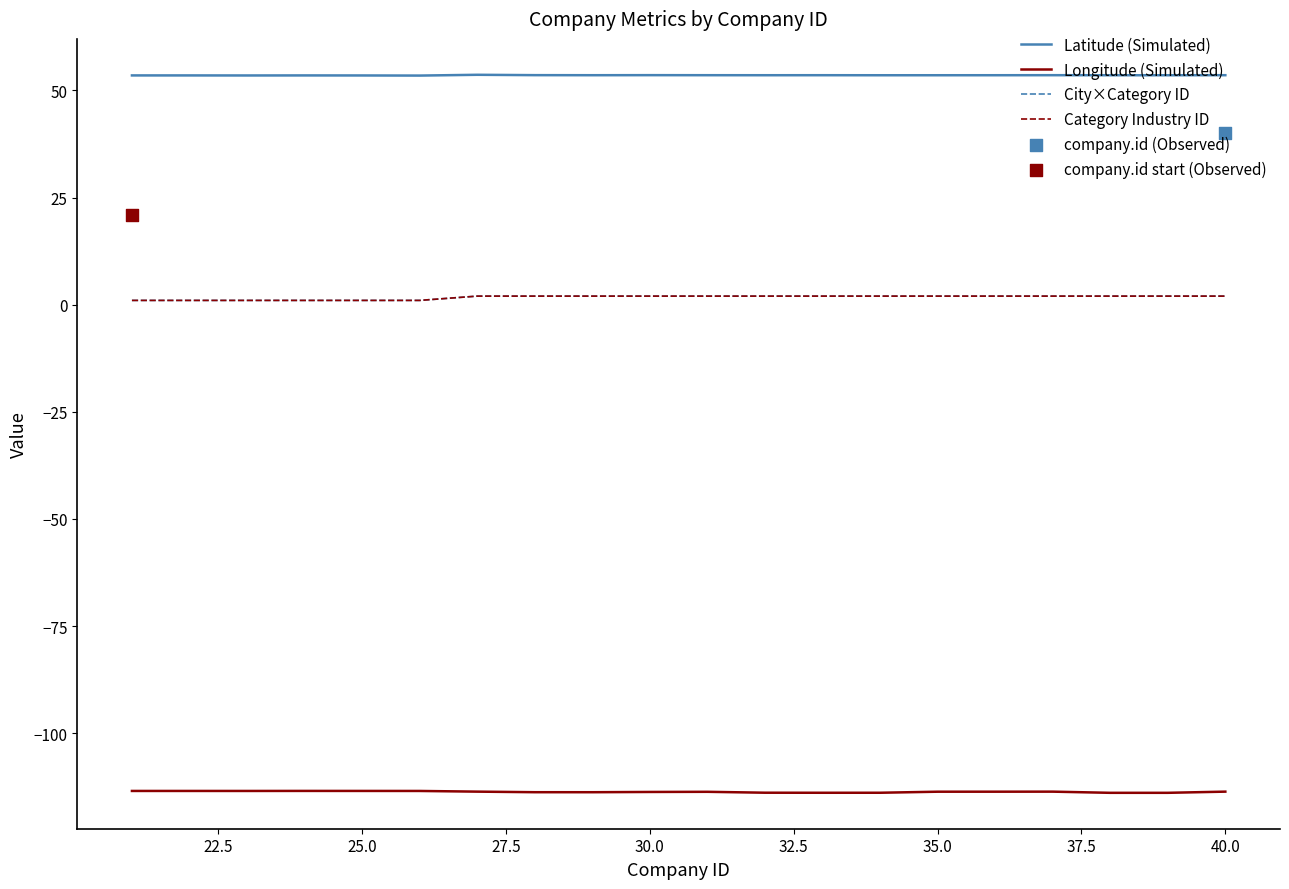

Which series contains the lowest Y value?

Longitude (Simulated)